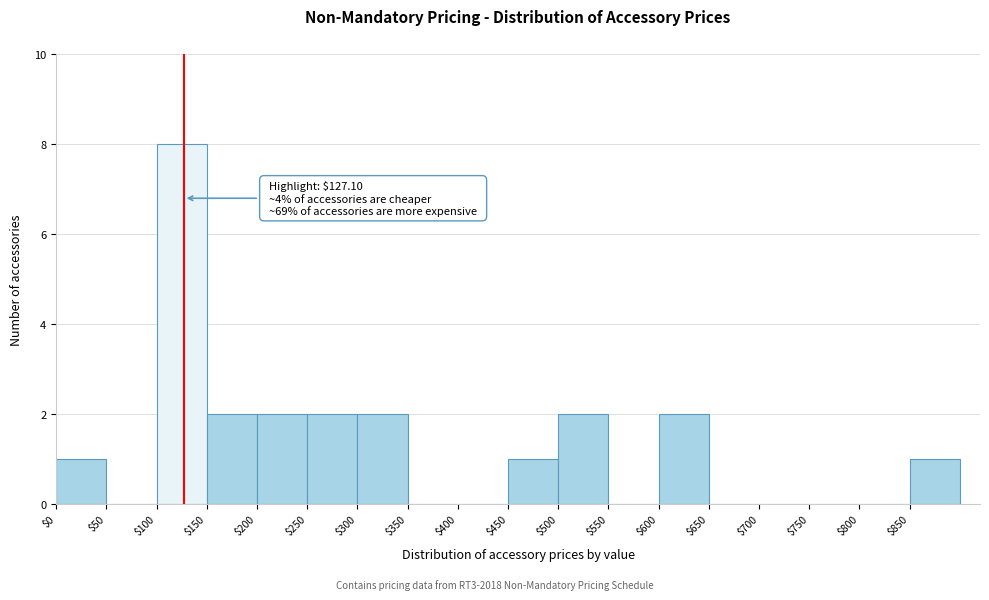

Which range on the x-axis has the tallest bar?

100 to 150